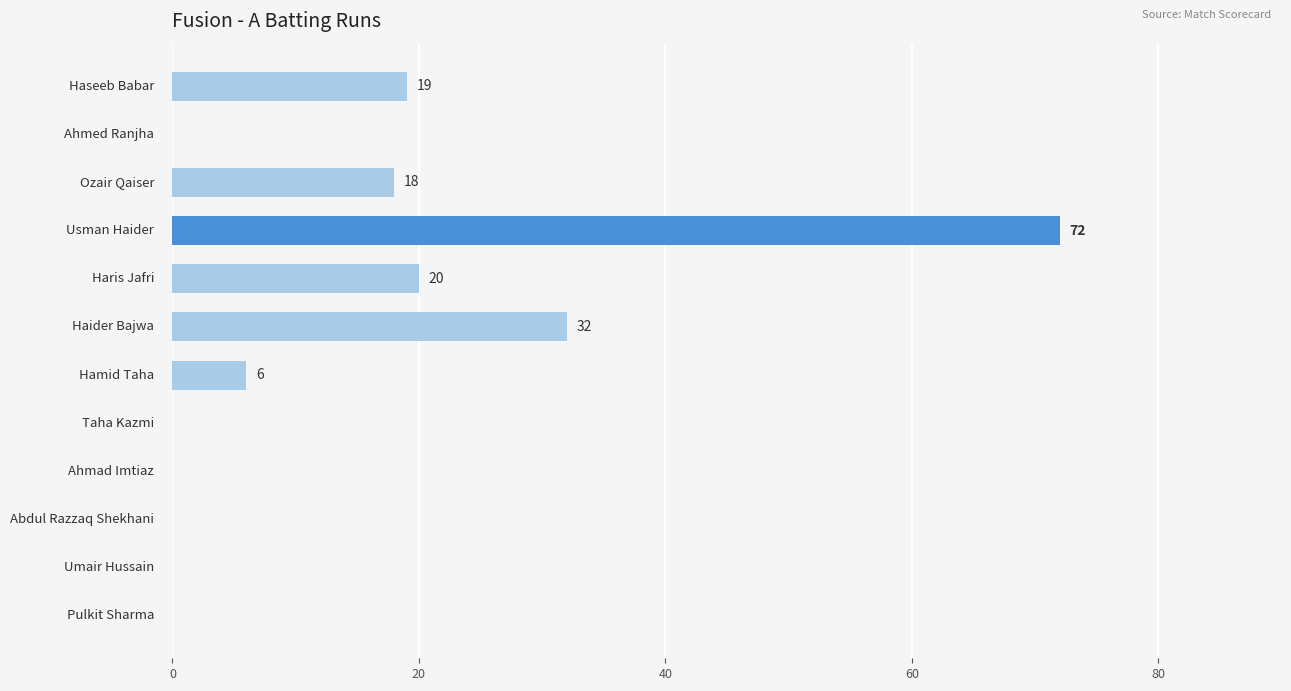

What is the sum of all values?

167